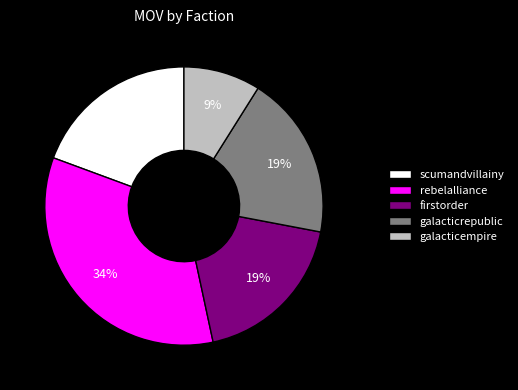

How many slices are in this pie chart?

5